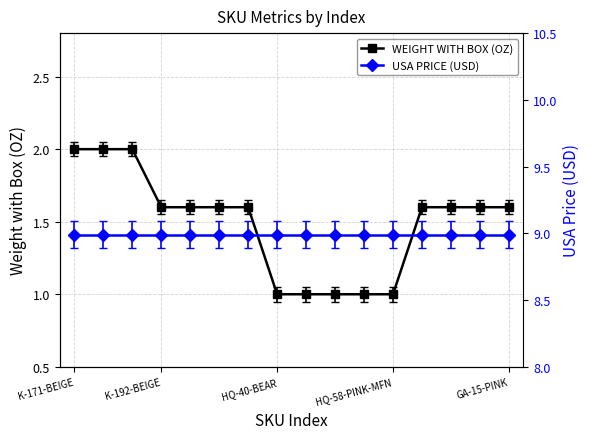

What is the label of the 2nd point from the left?

K-192-BEIGE